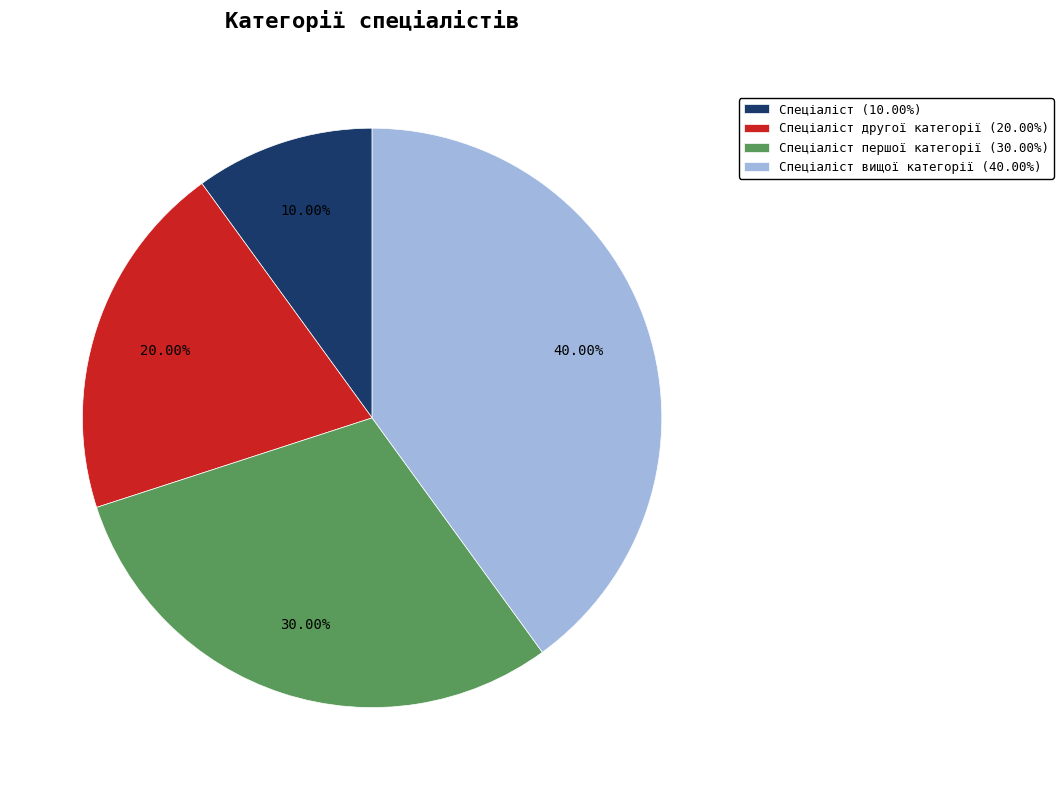

Do Спеціаліст другої категорії (20.00%) and Спеціаліст вищої категорії (40.00%) together represent more than half of the pie?

Yes